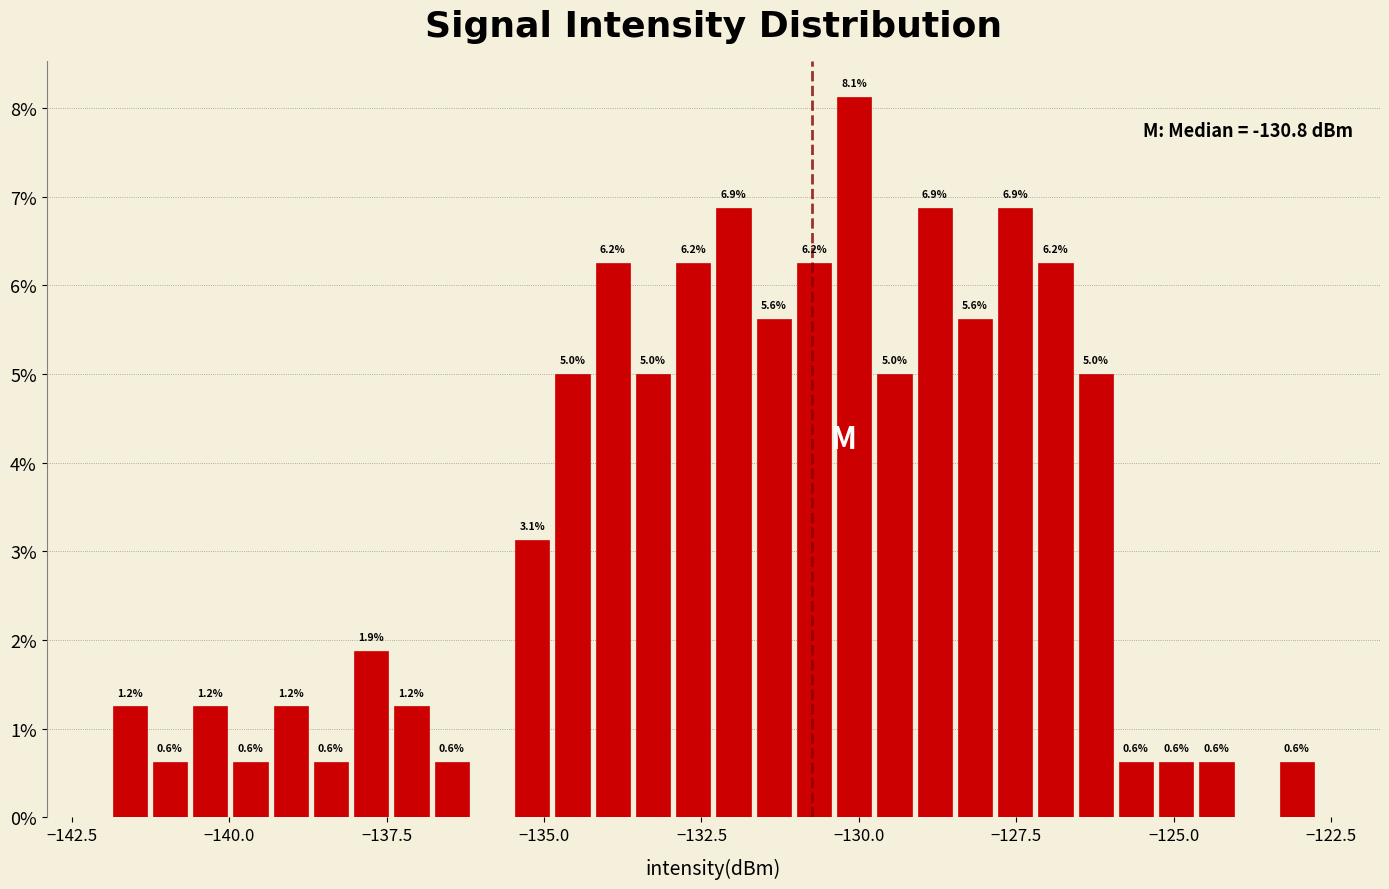

Read against the x-axis, roughly where is the centre of the tallest bar?

-130.0